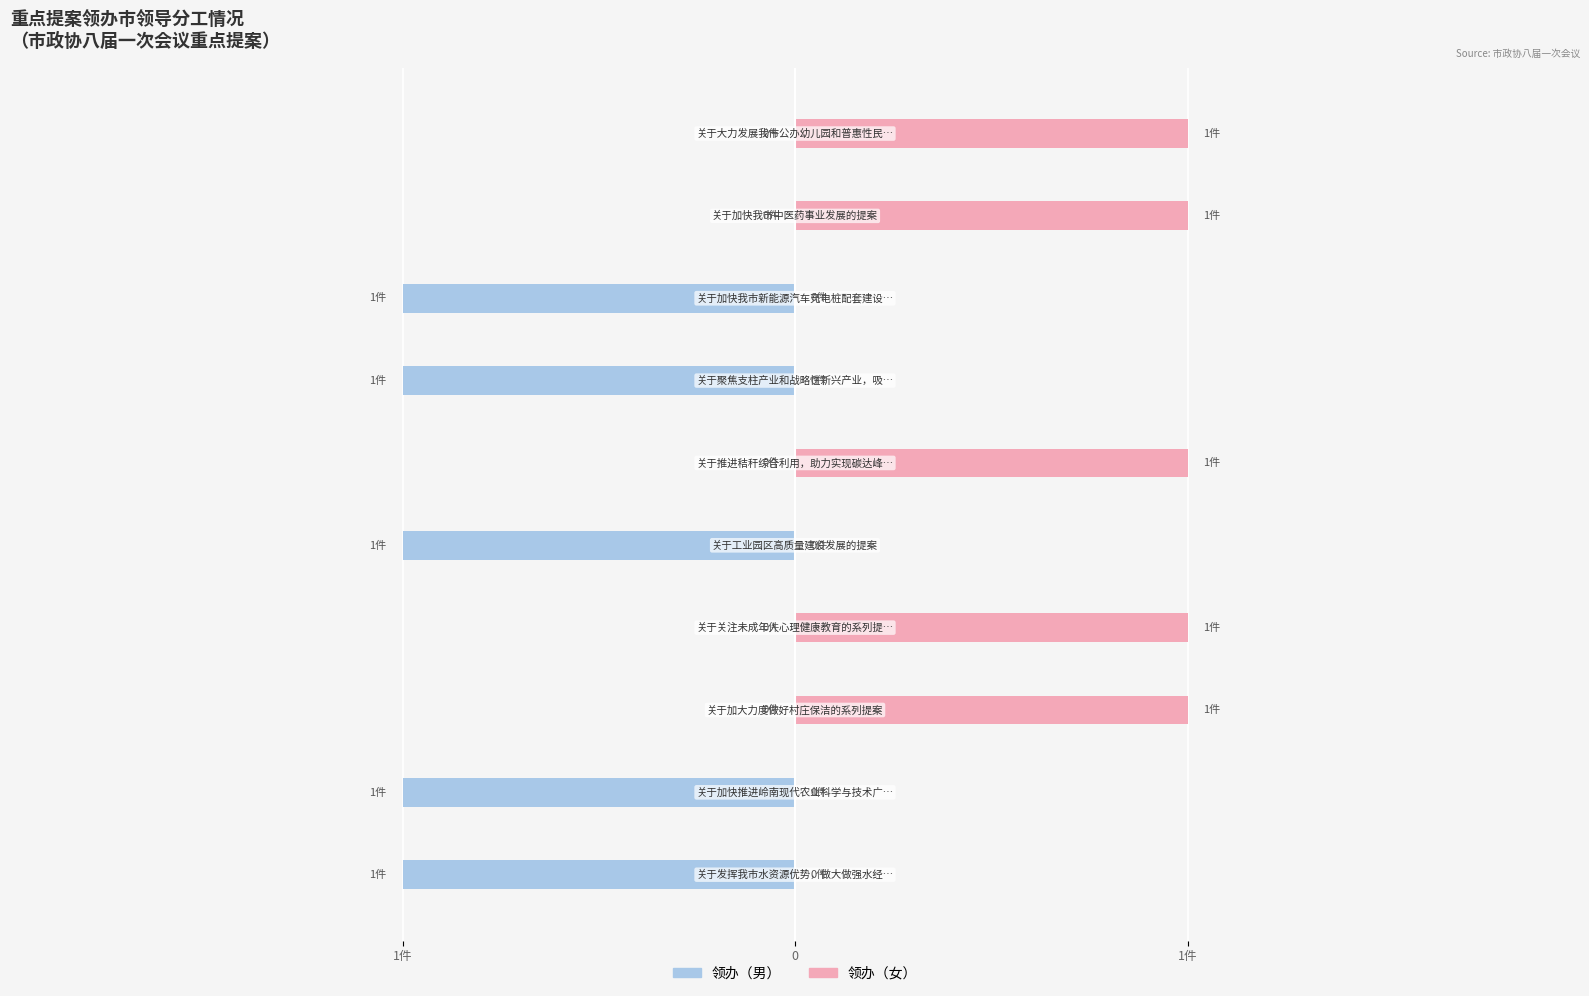

How many groups of bars are there?

10